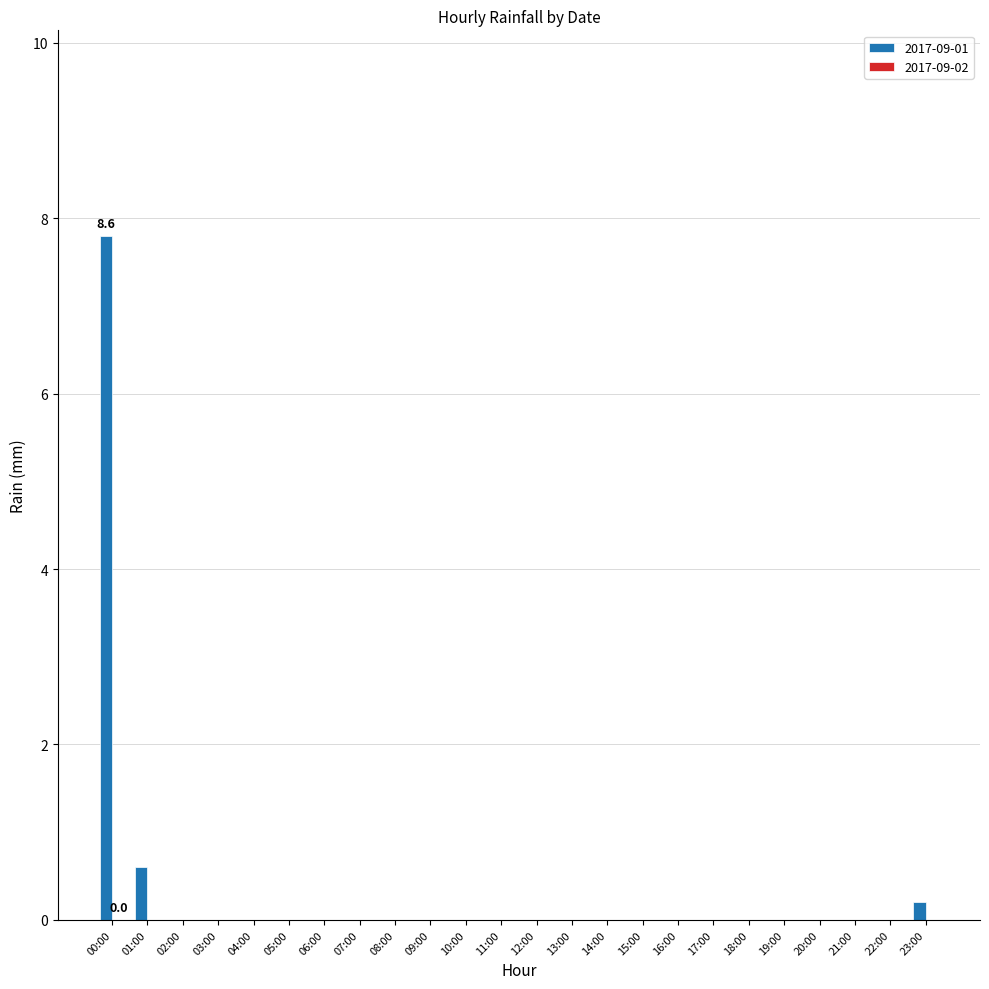

Between 16:00 and 00:00, which is larger?

00:00